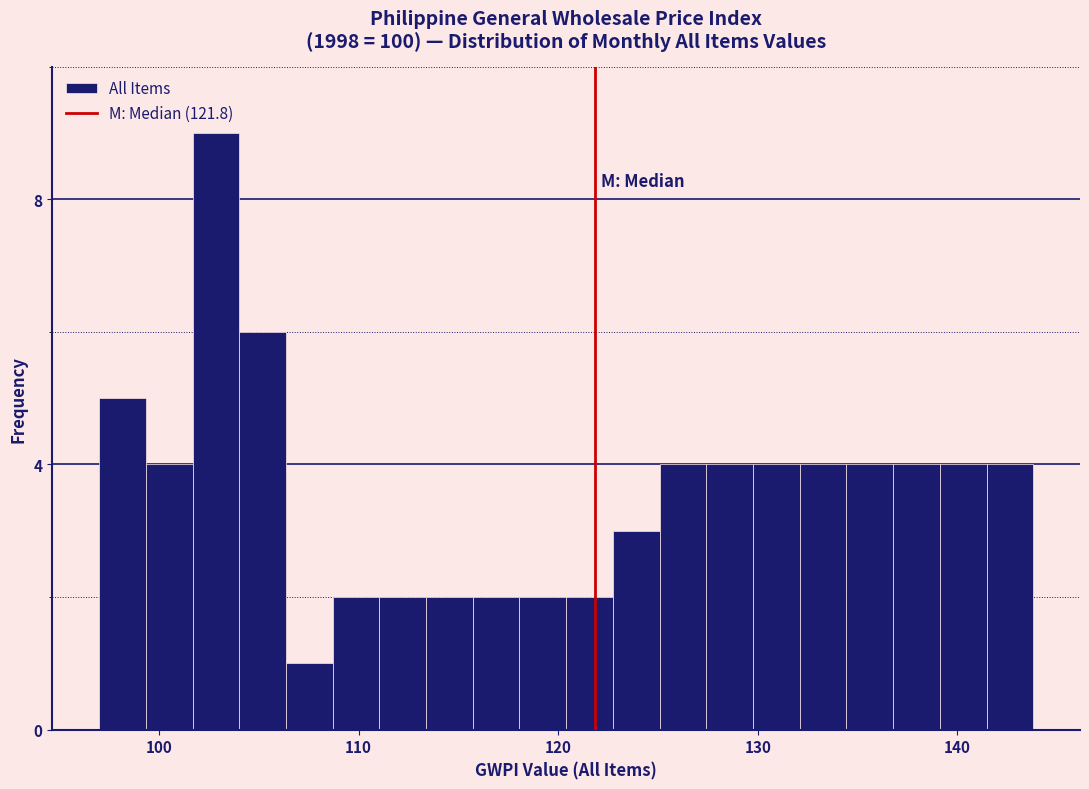

Around what value on the x-axis is the tallest bar? Give the approximate position of its centre, as read against the axis.

103